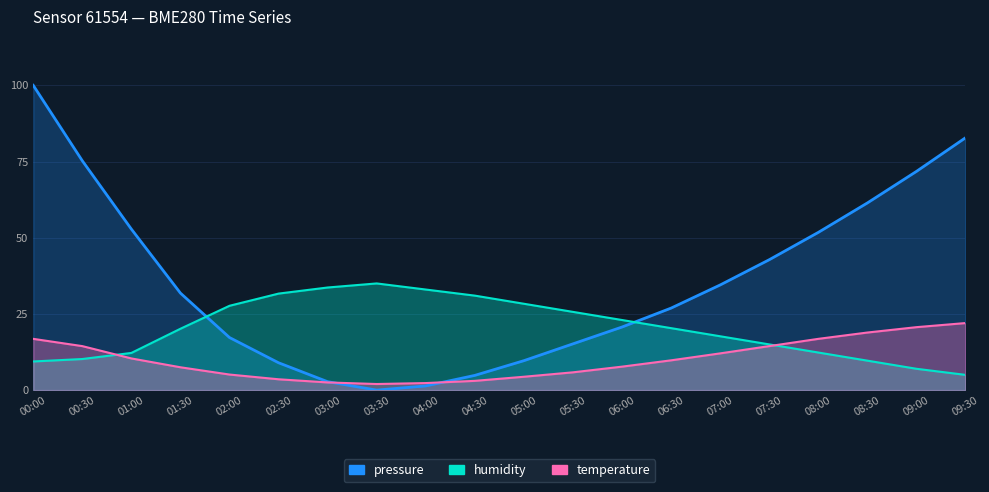

How many positive values does the pressure series have?

19